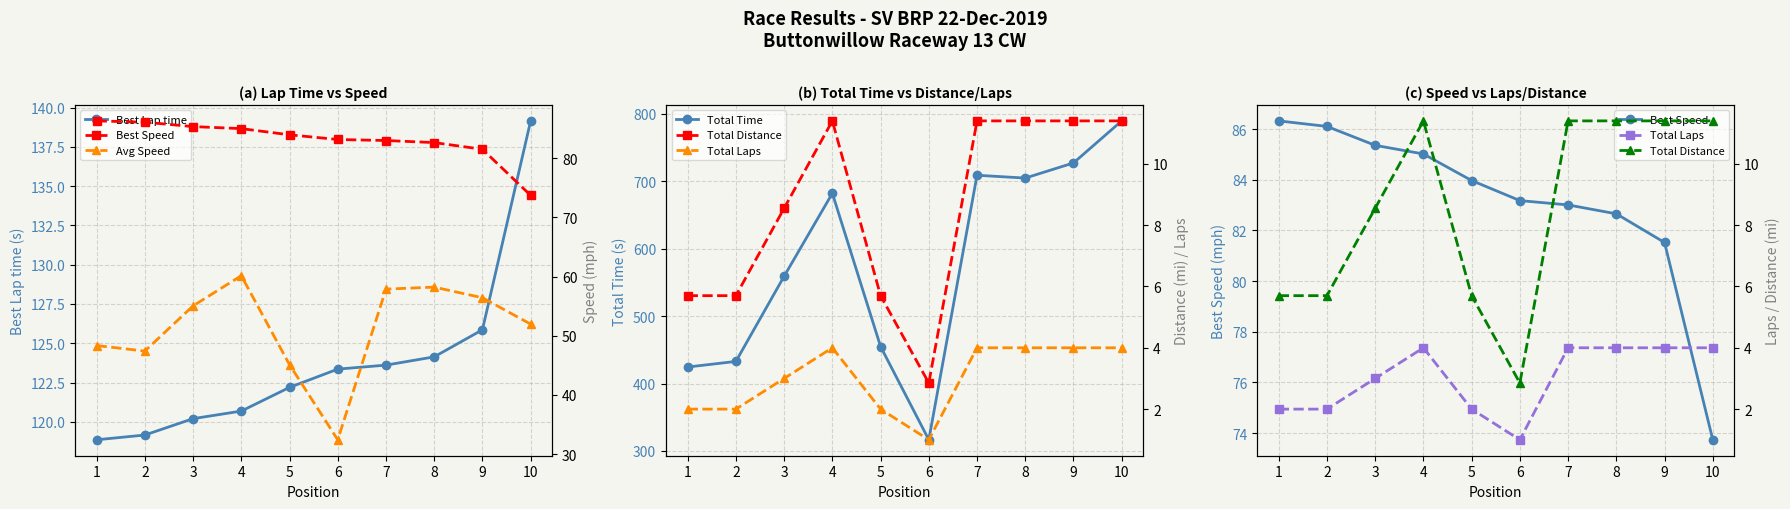

True or false: Best Lap time and Avg Speed intersect in this chart.

False